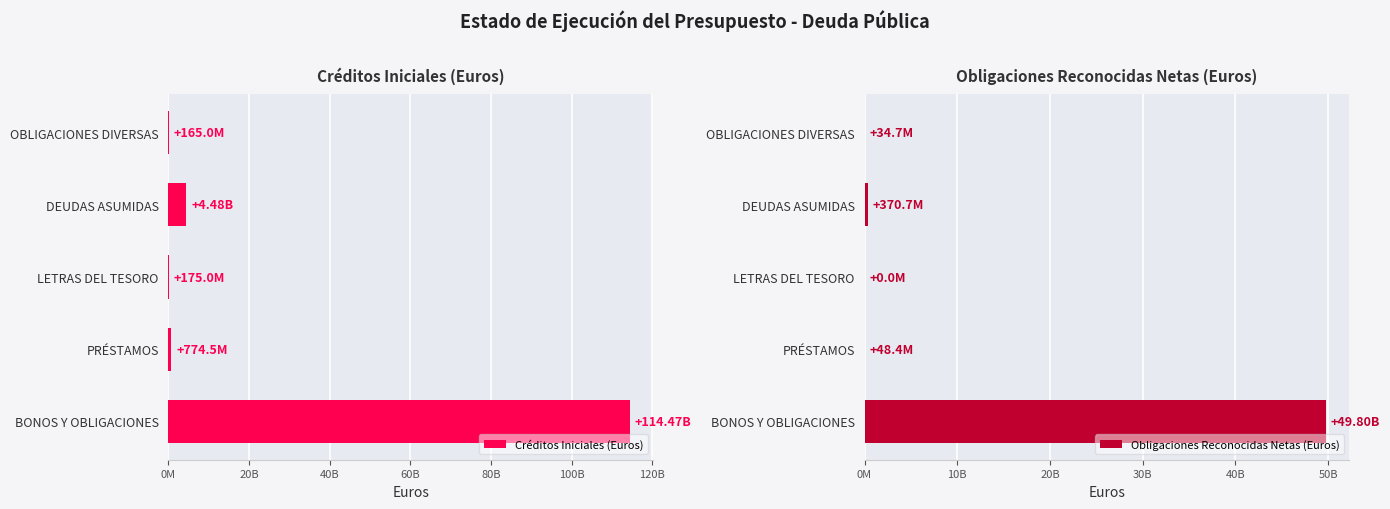

What are all the series names shown in the legend?

Créditos Iniciales (Euros), Obligaciones Reconocidas Netas (Euros)